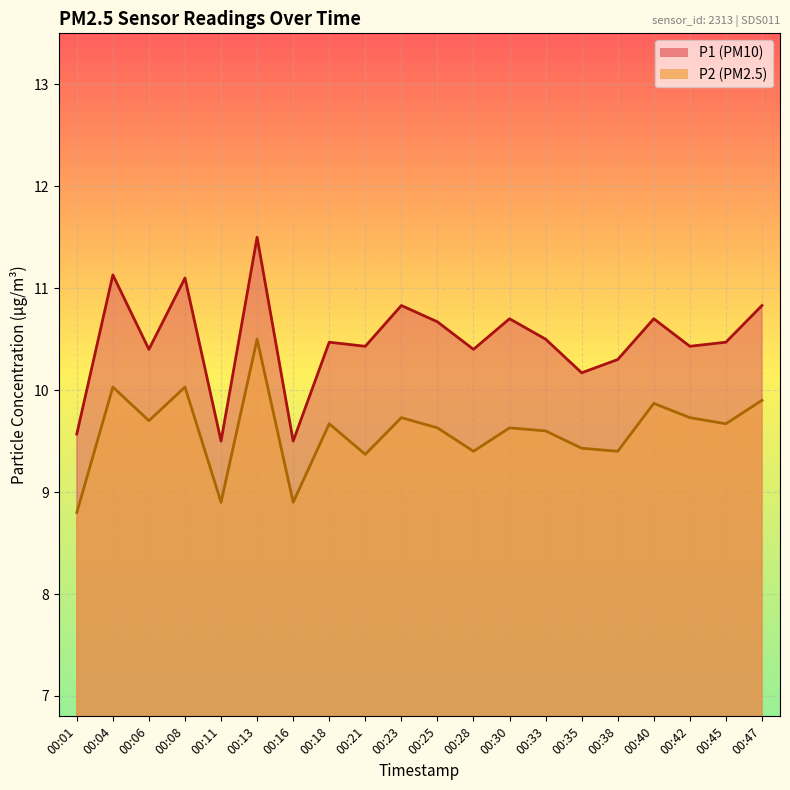

What is the value of the P1 point at the 13th from the left?

10.7